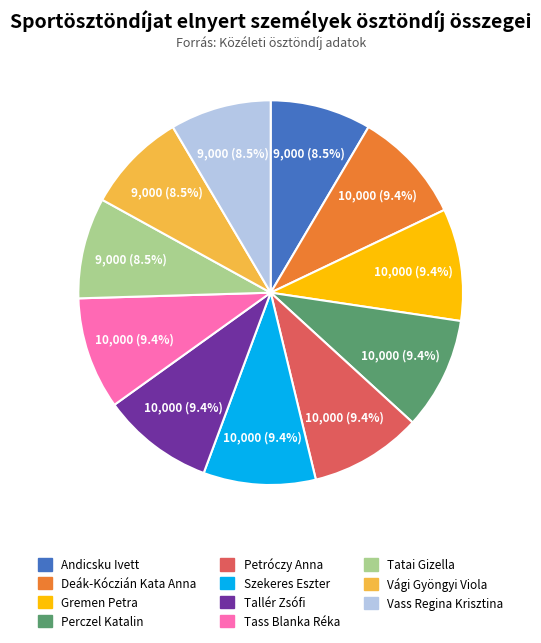

Does any single category account for the majority?

No